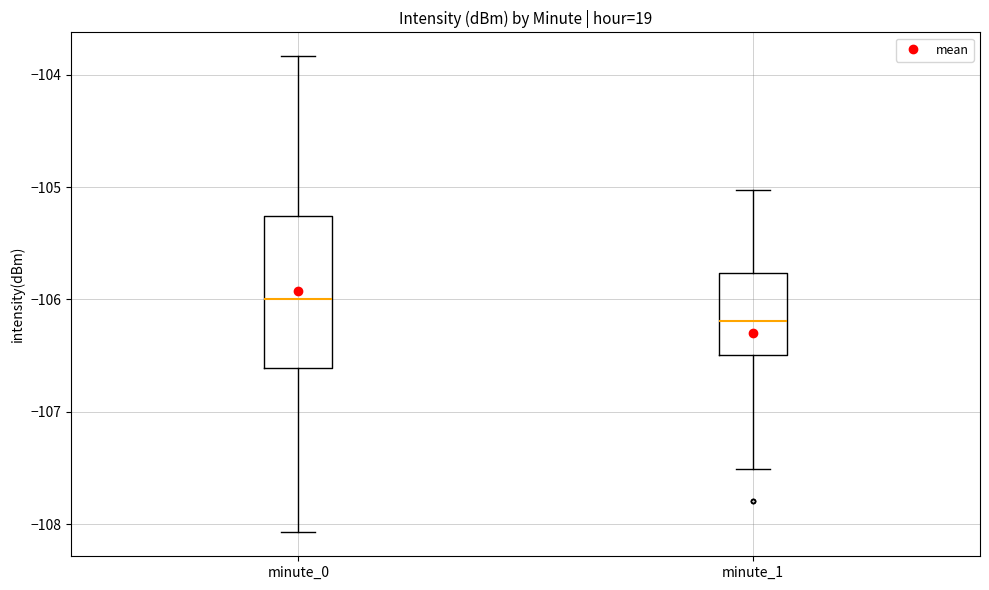

Where does the lower whisker of the box for minute_0 end on the y-axis? The values are not printed on the chart, so give them approximately, as read against the axis.

-108.1